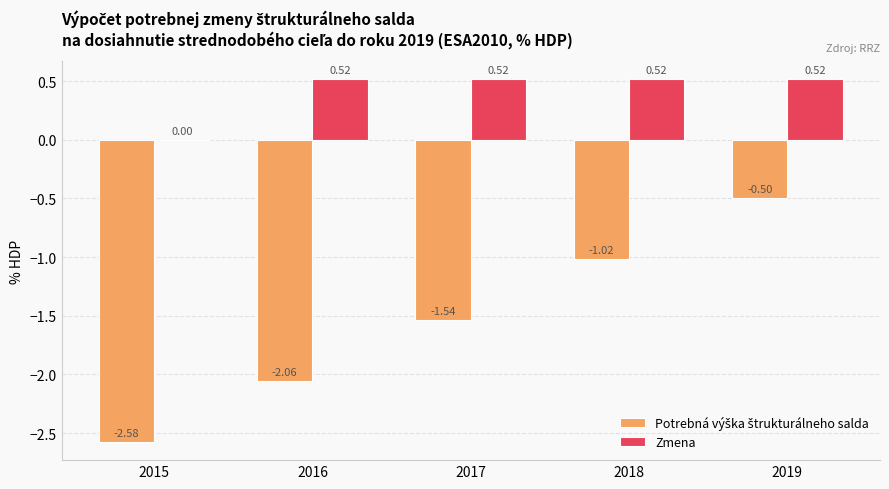

Which series has the largest total across all categories?

Zmena